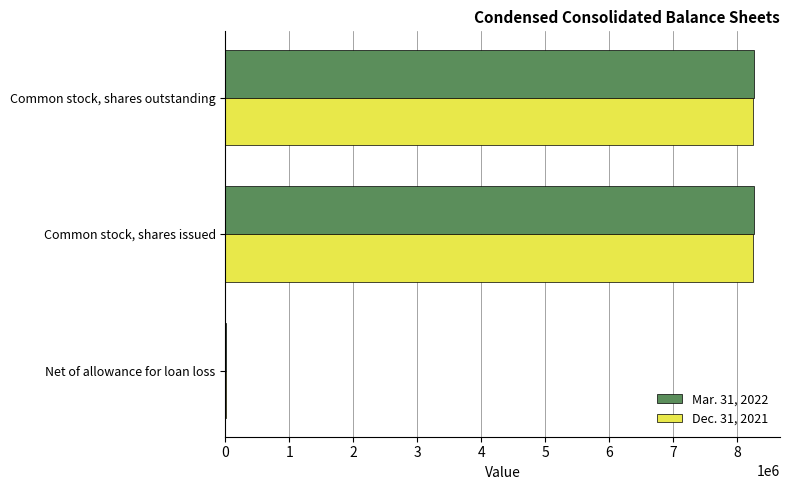

True or false: Dec. 31, 2021 has a value of 12634803 at Common stock, shares issued.

False